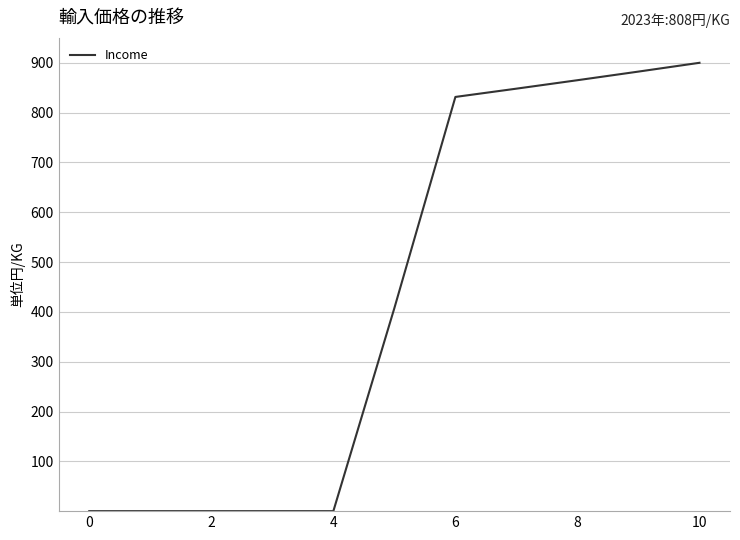

How many values are below 407?

5